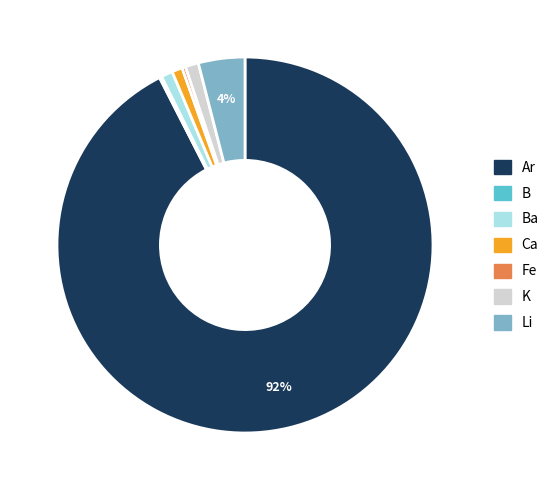

To the nearest percent, what is the average slice percentage?

14%